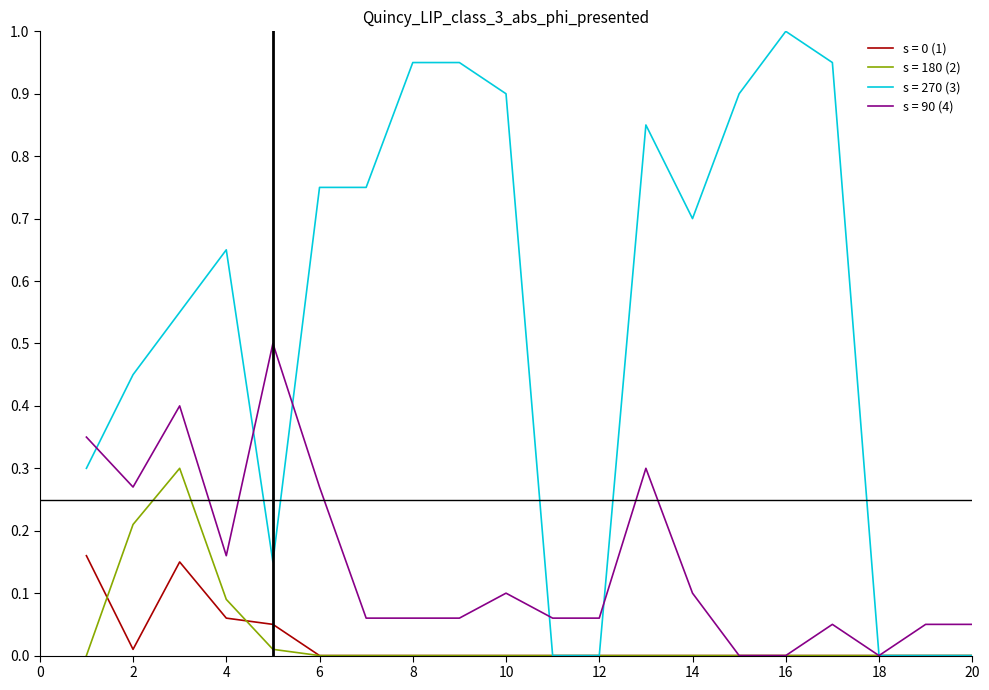

Which series has the largest total across all categories?

s = 270 (3)